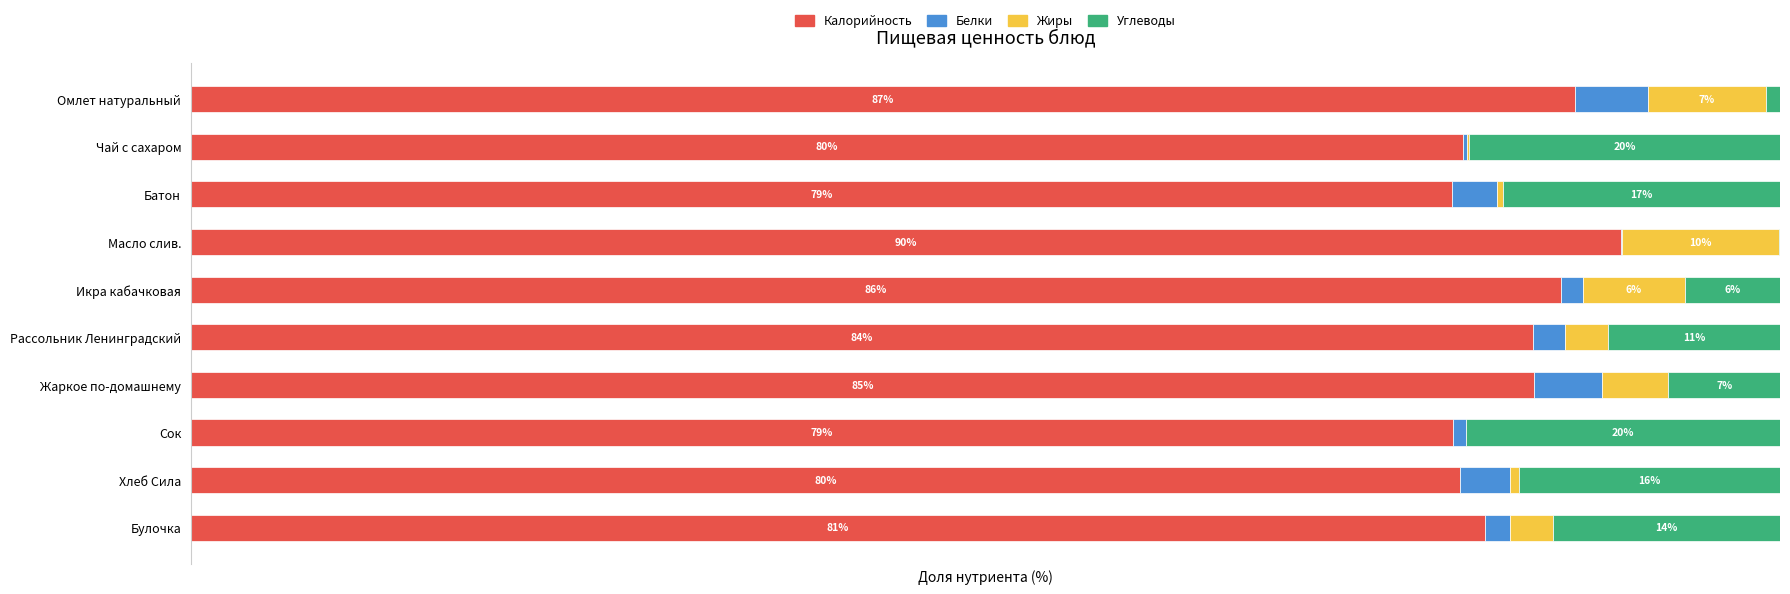

Which category has the highest value in the Калорийность series?

Масло слив.